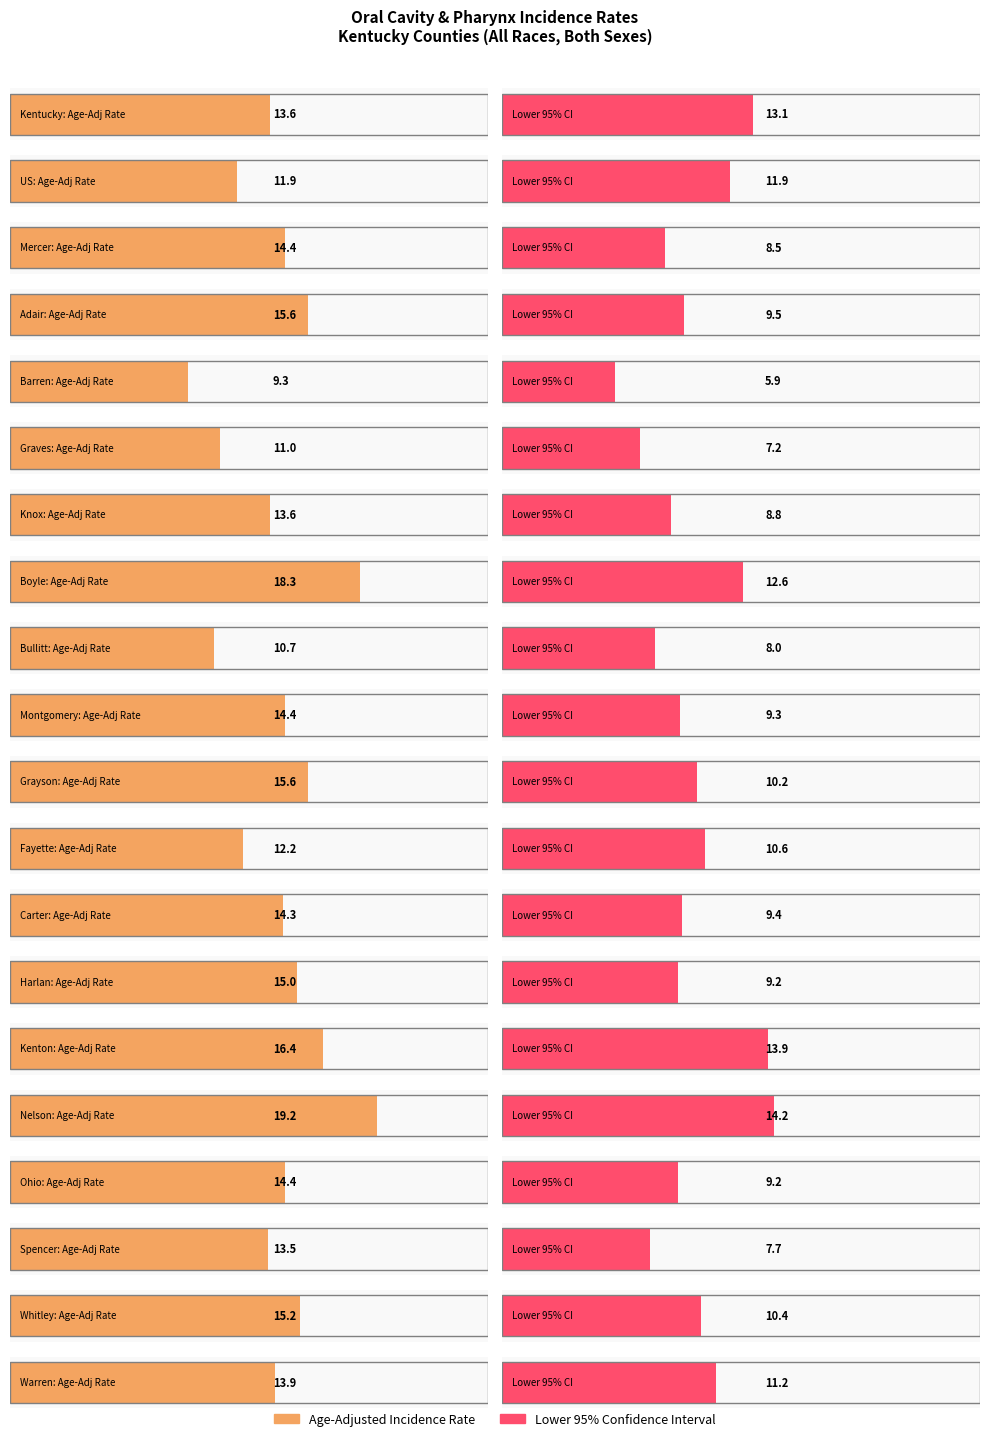

What is the average value of the Age-Adjusted Incidence Rate series?

14.1